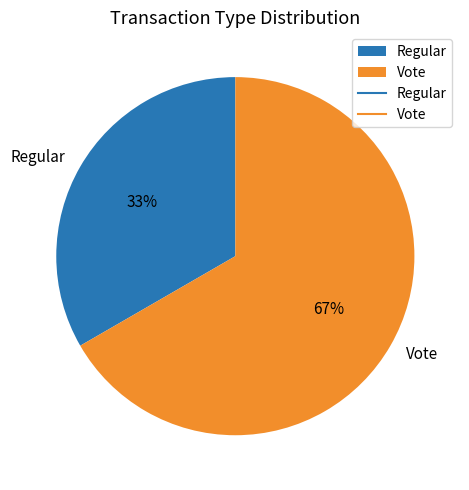

How many segments does this pie chart have?

2